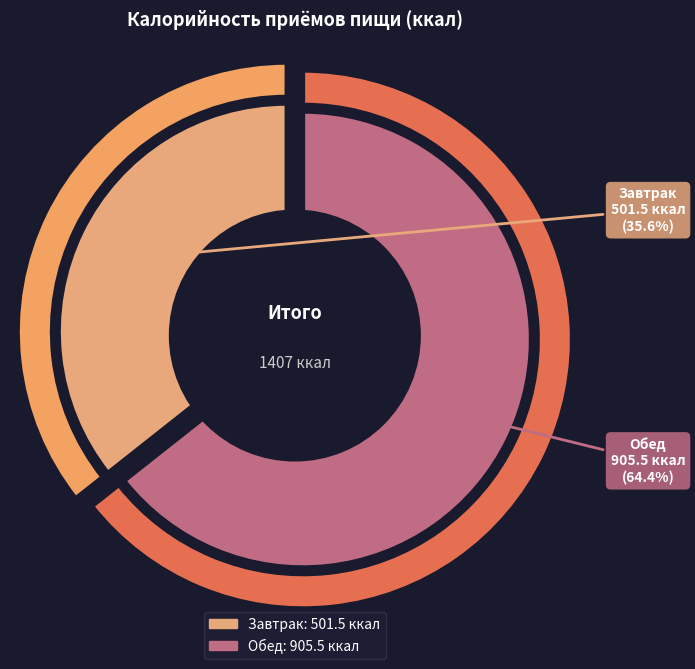

Is Завтрак the majority of the pie?

No